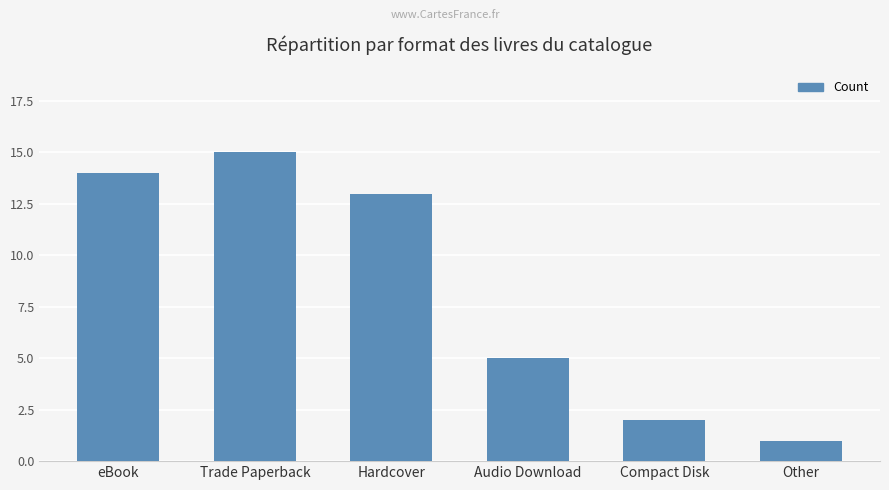

What is the minimum value shown in the chart?

1